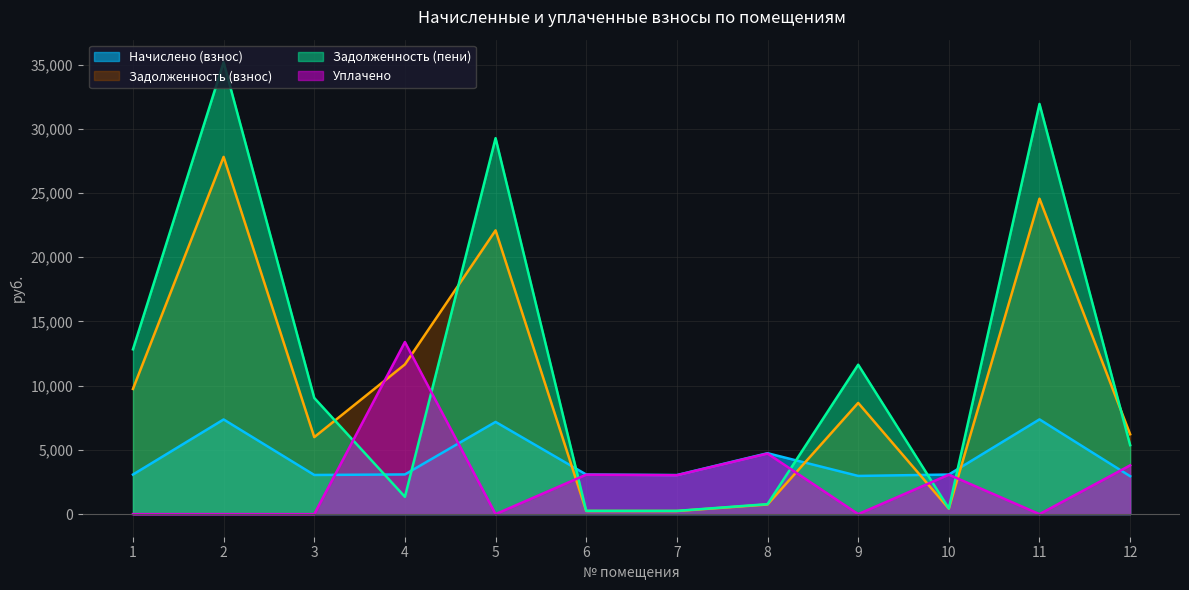

At which category is the sum across all series the highest?

2